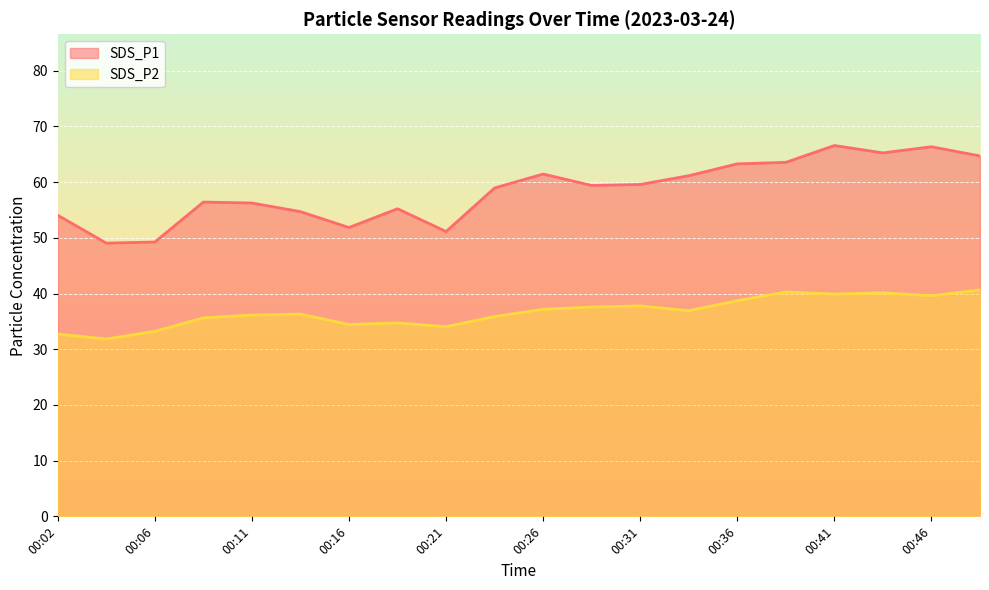

True or false: SDS_P1 has a value of 103.1 at 00:44.

False